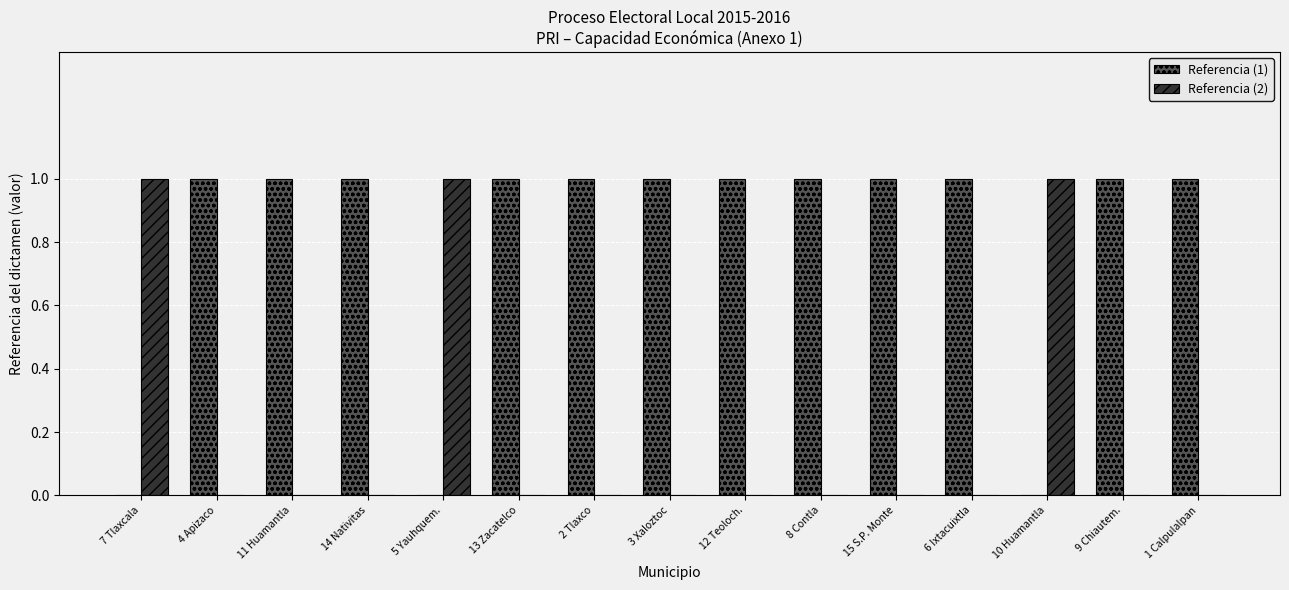

How many Referencia (2) values are between 0 and 1?

15